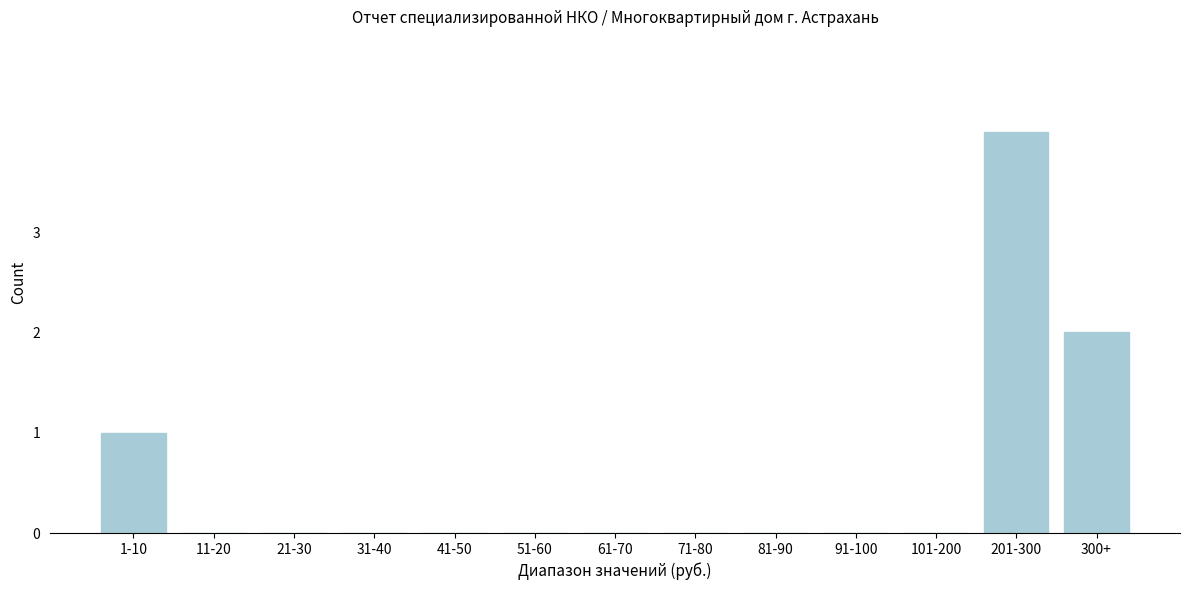

Reading right to left, list all the values displayed in this chart.

300+=2	201-300=4	101-200=0	91-100=0	81-90=0	71-80=0	61-70=0	51-60=0	41-50=0	31-40=0	21-30=0	11-20=0	1-10=1